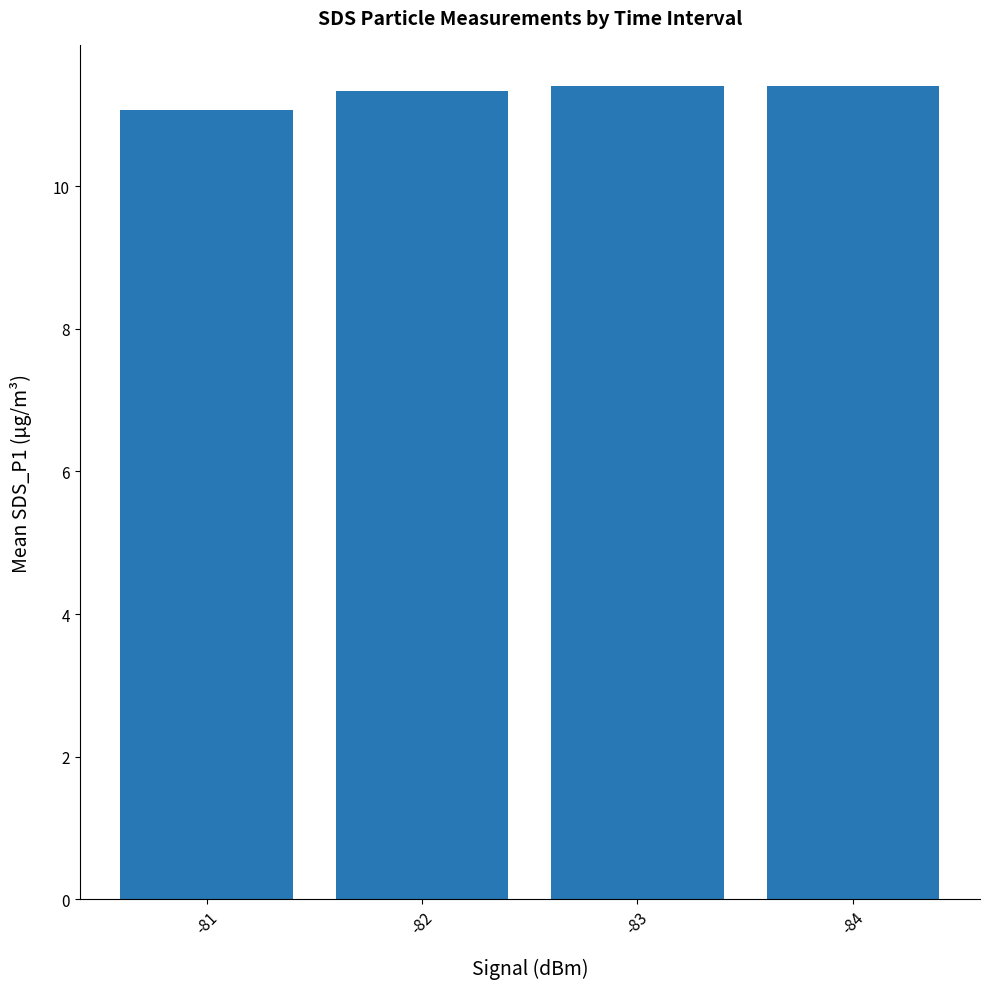

What is the change in value from -81 to -82?

+0.3